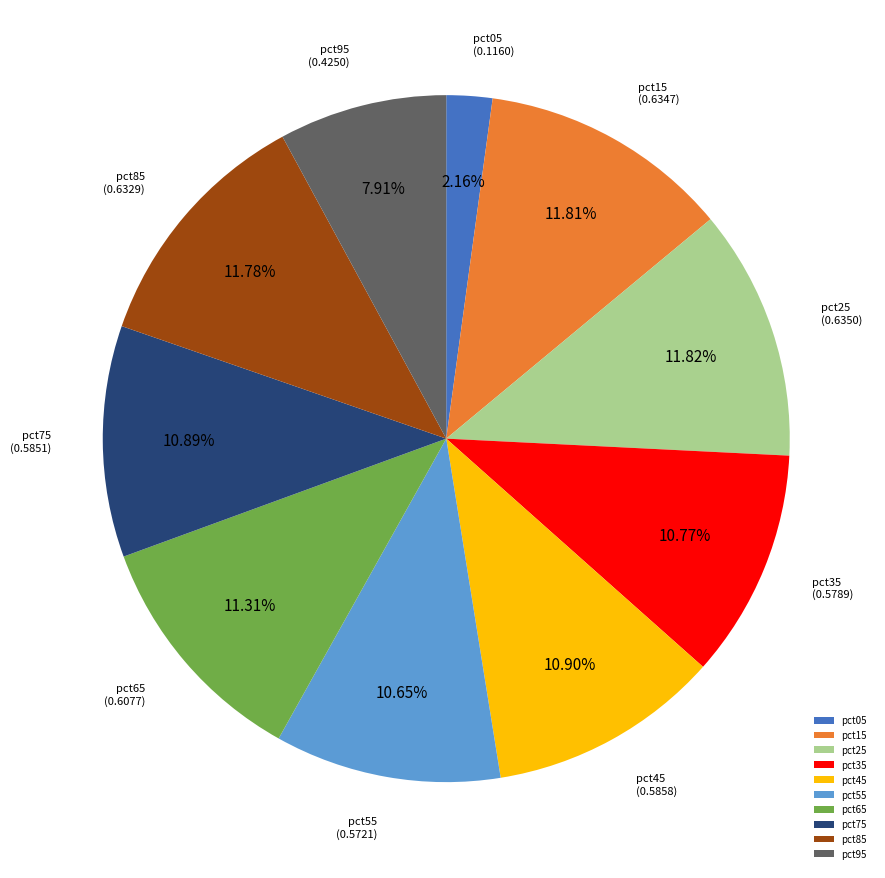

To the nearest percent, what is the difference between the pct95 and pct05 slice percentages?

6%